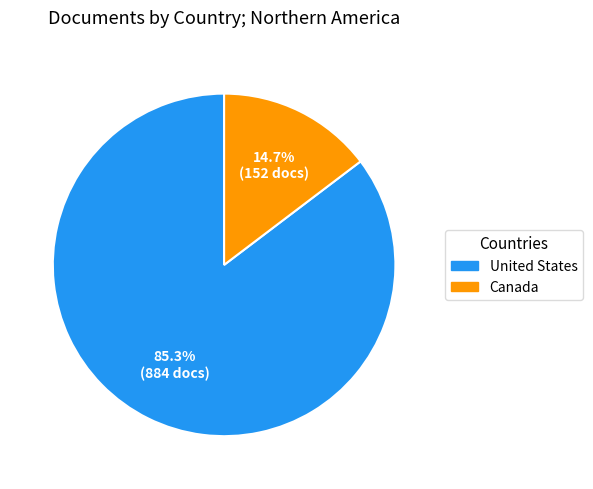

Combined, do United States and Canada account for over 50%?

Yes